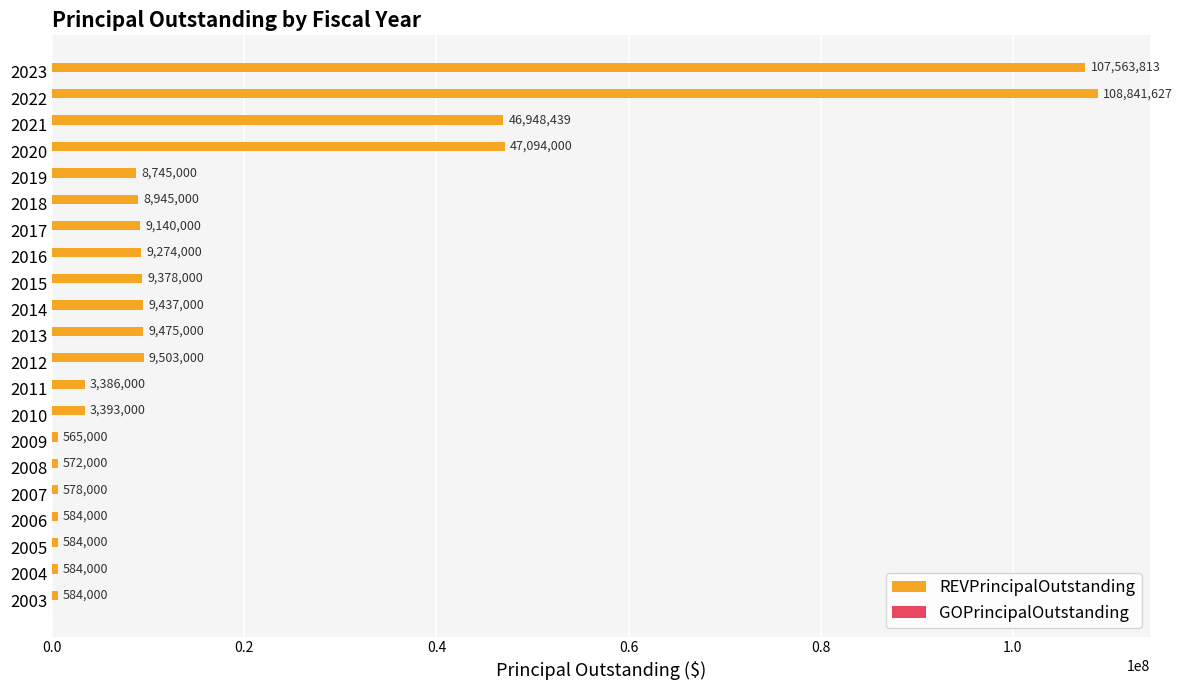

The chart shows a value of 9140000.0 at 2017. True or false?

True